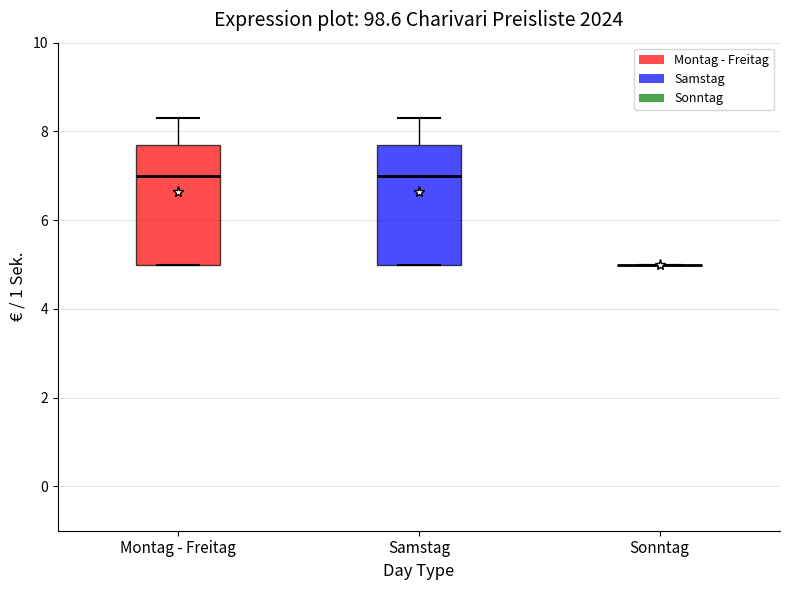

Where is the upper edge of the box for Montag - Freitag on the y-axis? The values are not printed on the chart, so give them approximately, as read against the axis.

7.8